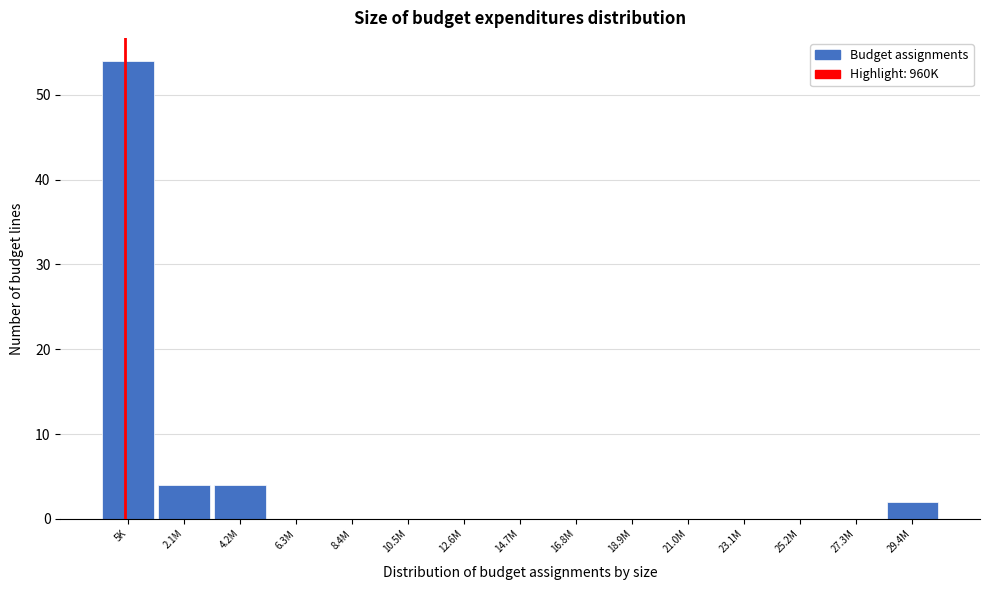

Reading left to right, extract all data points from this chart.

5K=54	2.1M=4	4.2M=4	6.3M=0	8.4M=0	10.5M=0	12.6M=0	14.7M=0	16.8M=0	18.9M=0	21.0M=0	23.1M=0	25.2M=0	27.3M=0	29.4M=2